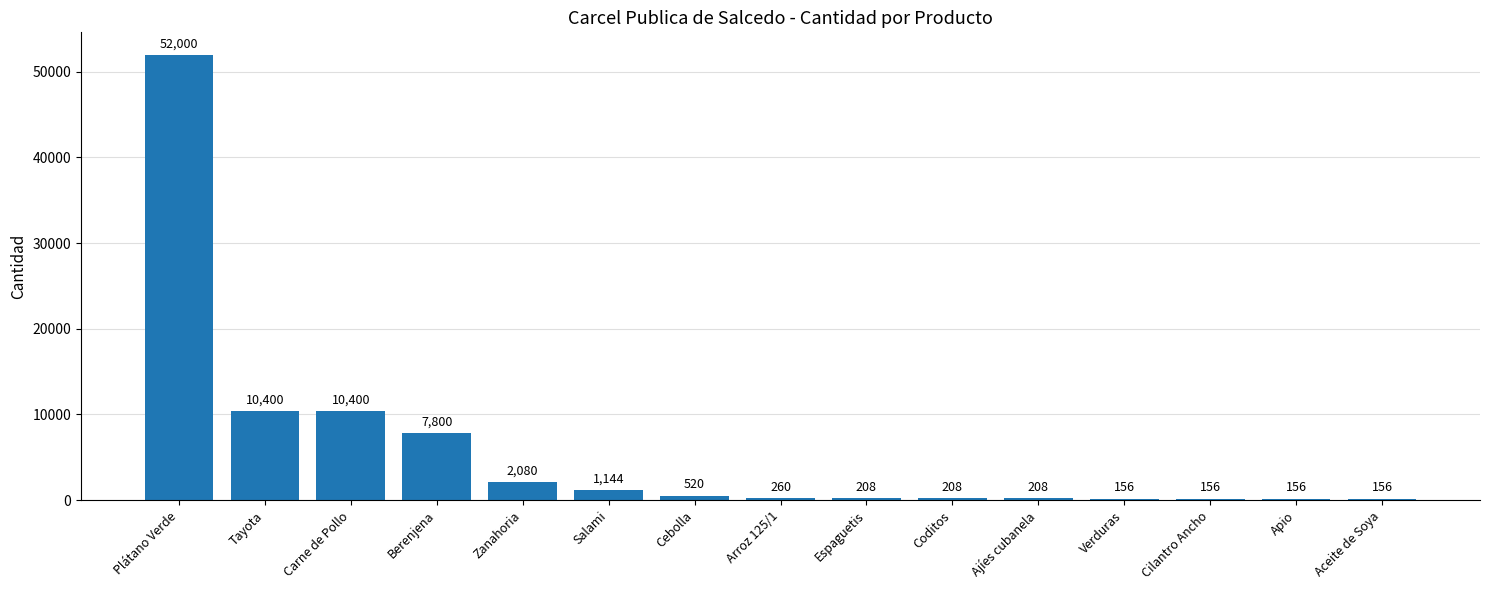

How many data points does each series have?

15